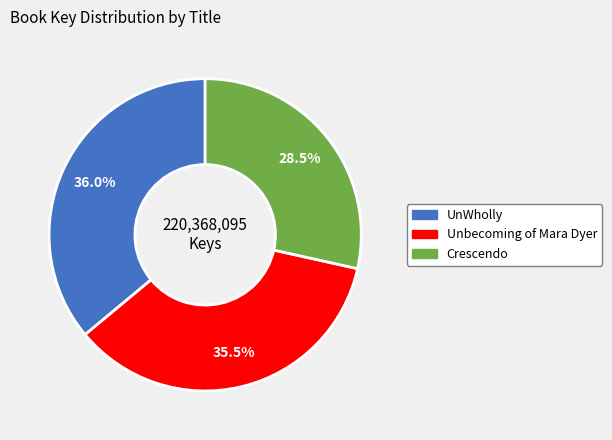

To the nearest percent, what portion does UnWholly represent?

36%